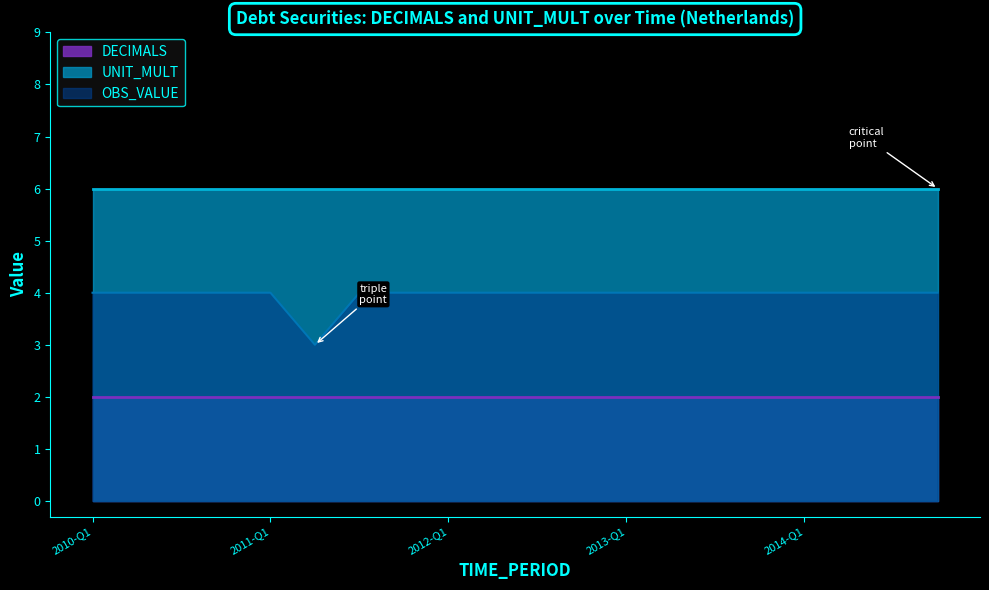

What is the minimum value for DECIMALS?

2